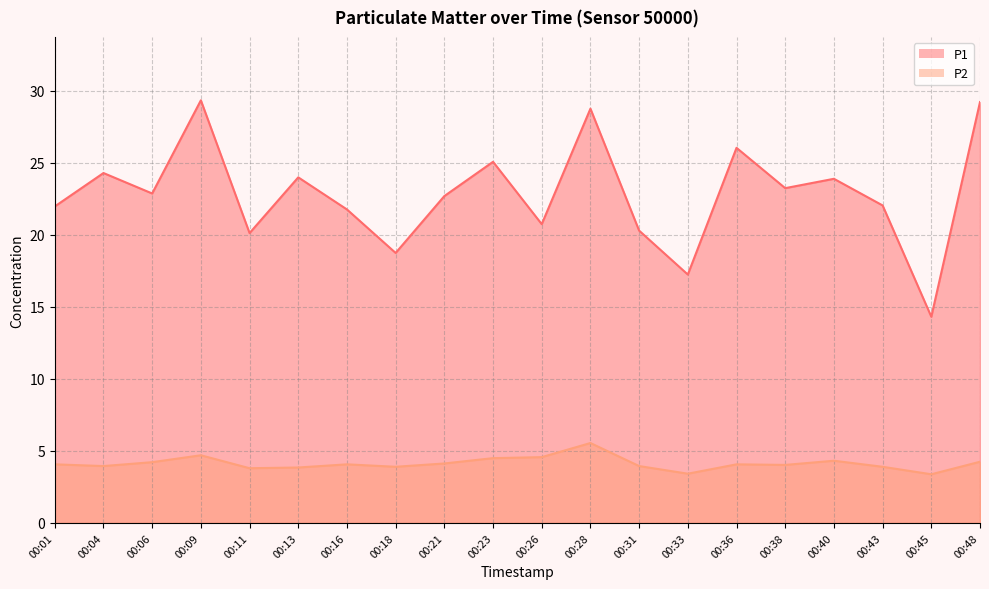

At which label does P2 reach its peak?

00:28